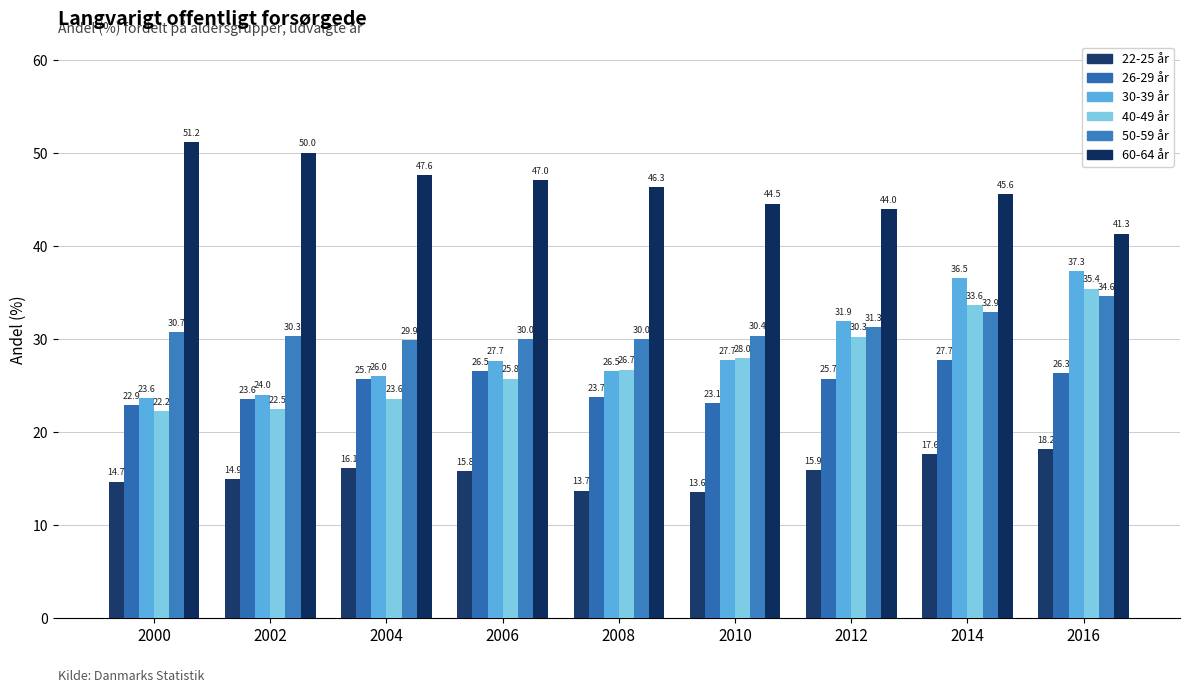

Count the number of data series in this chart.

6